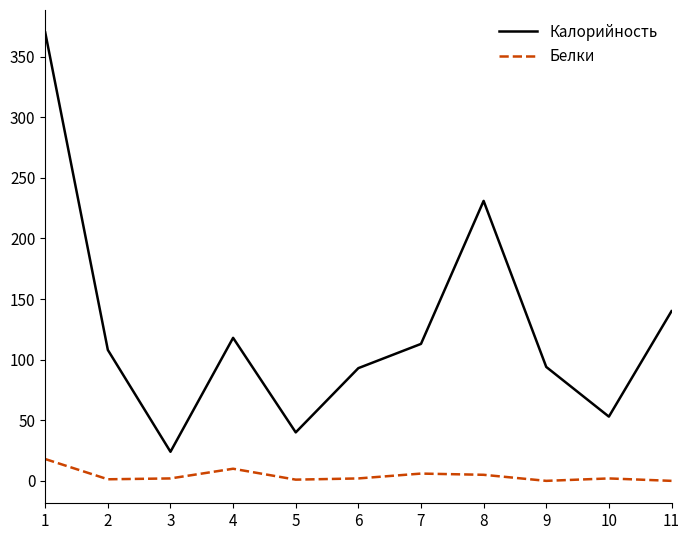

What is the difference between the second highest and second lowest values in the Белки series?

10.0